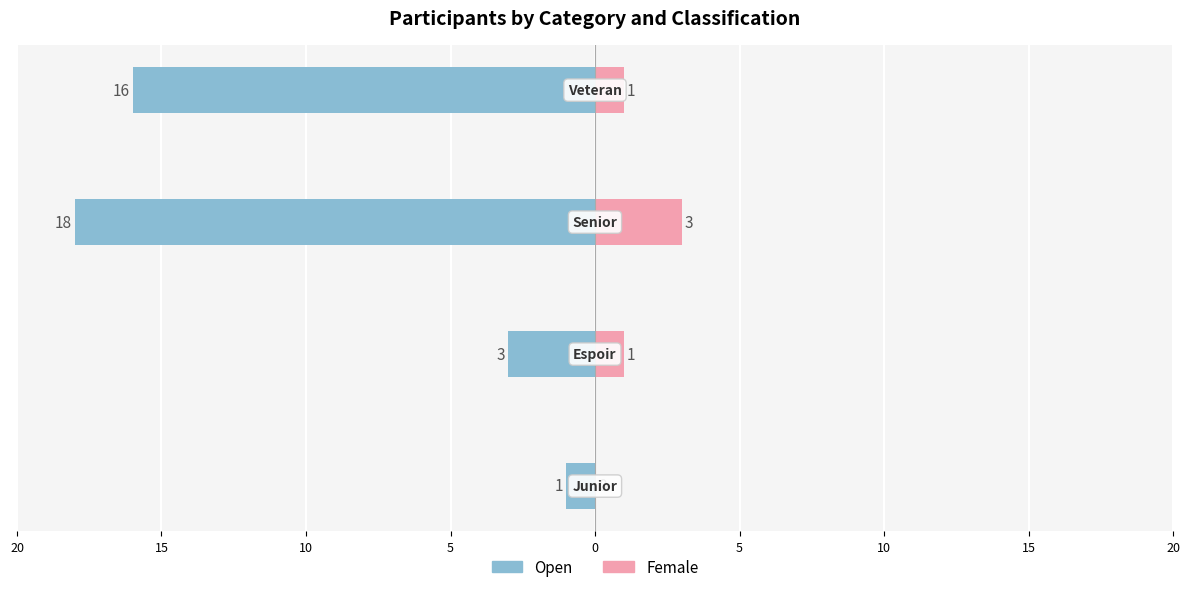

What are all the series names shown in the legend?

Open, Female